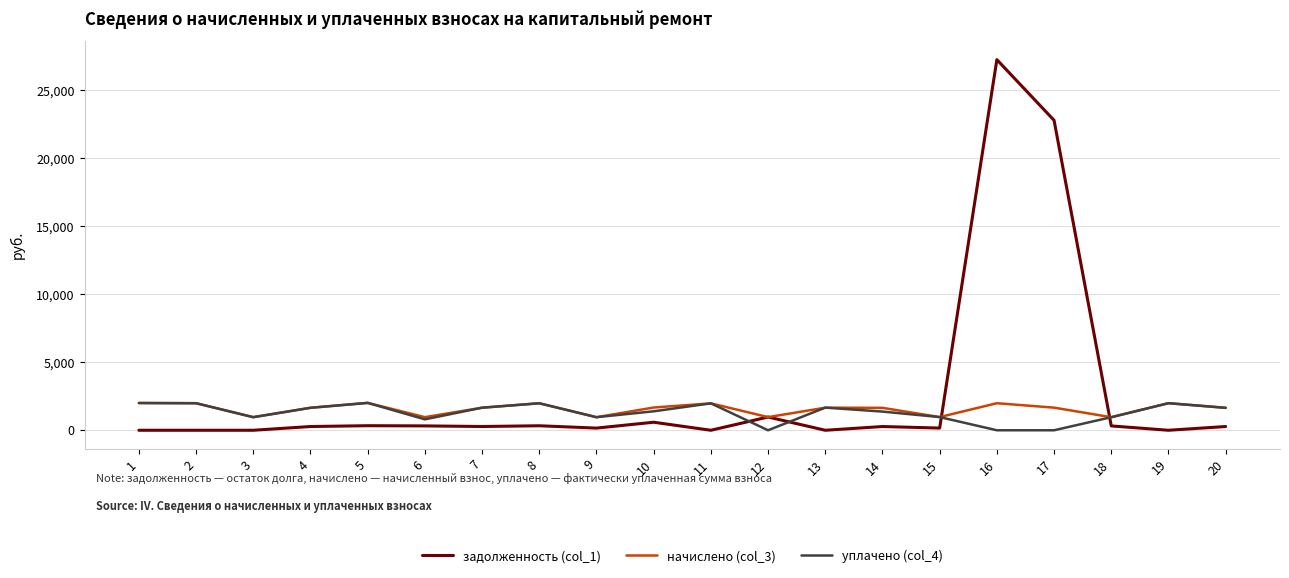

What is the sum of all начислено (col_3) values?

31343.7